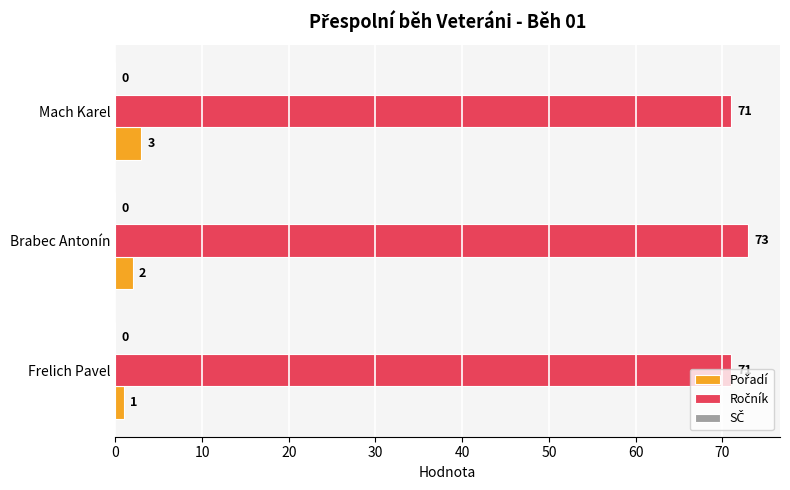

How many categories are shown in the chart?

3